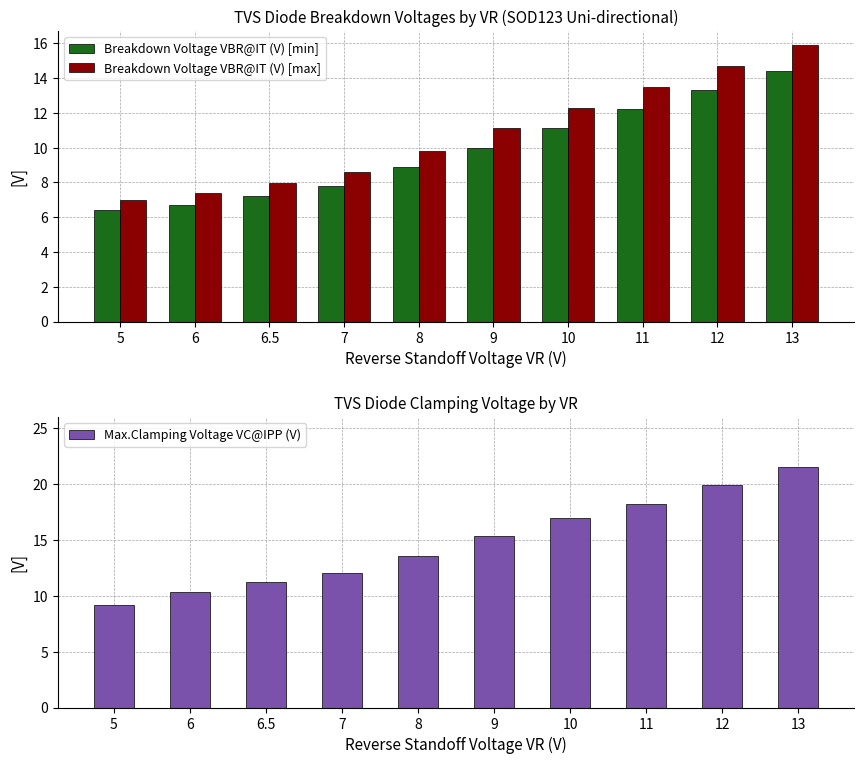

Which category has the lowest value across all series?

5